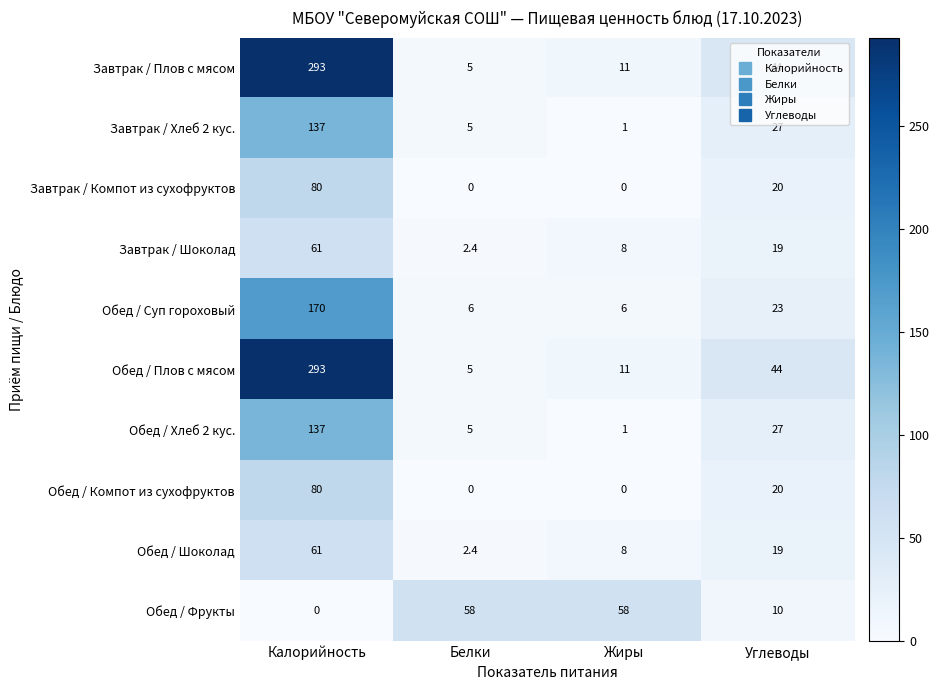

Which label corresponds to the largest value in the chart?

Калорийность